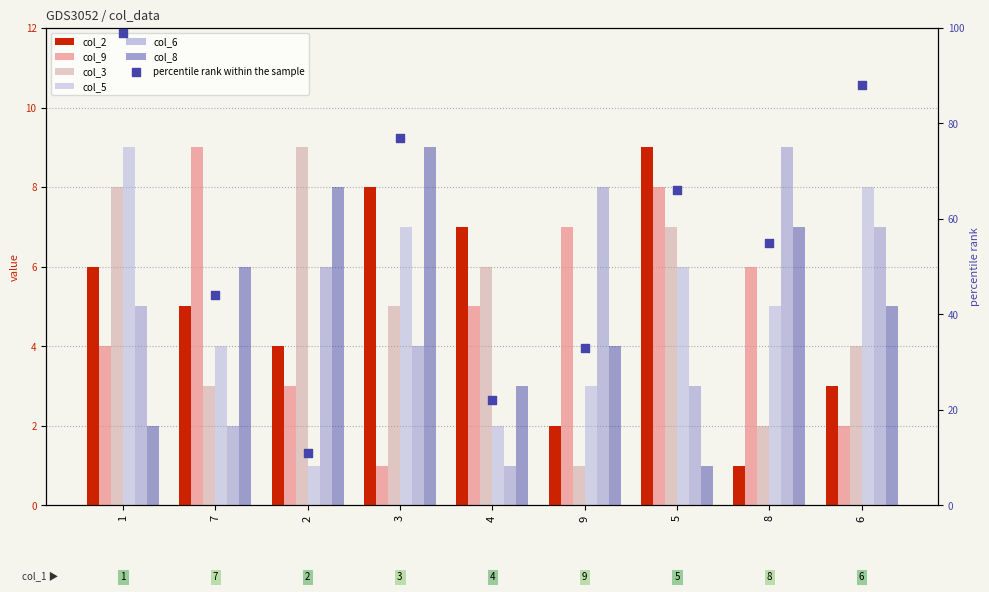

Is the value of col_6 at 5 greater than the value of col_3 at 3?

No